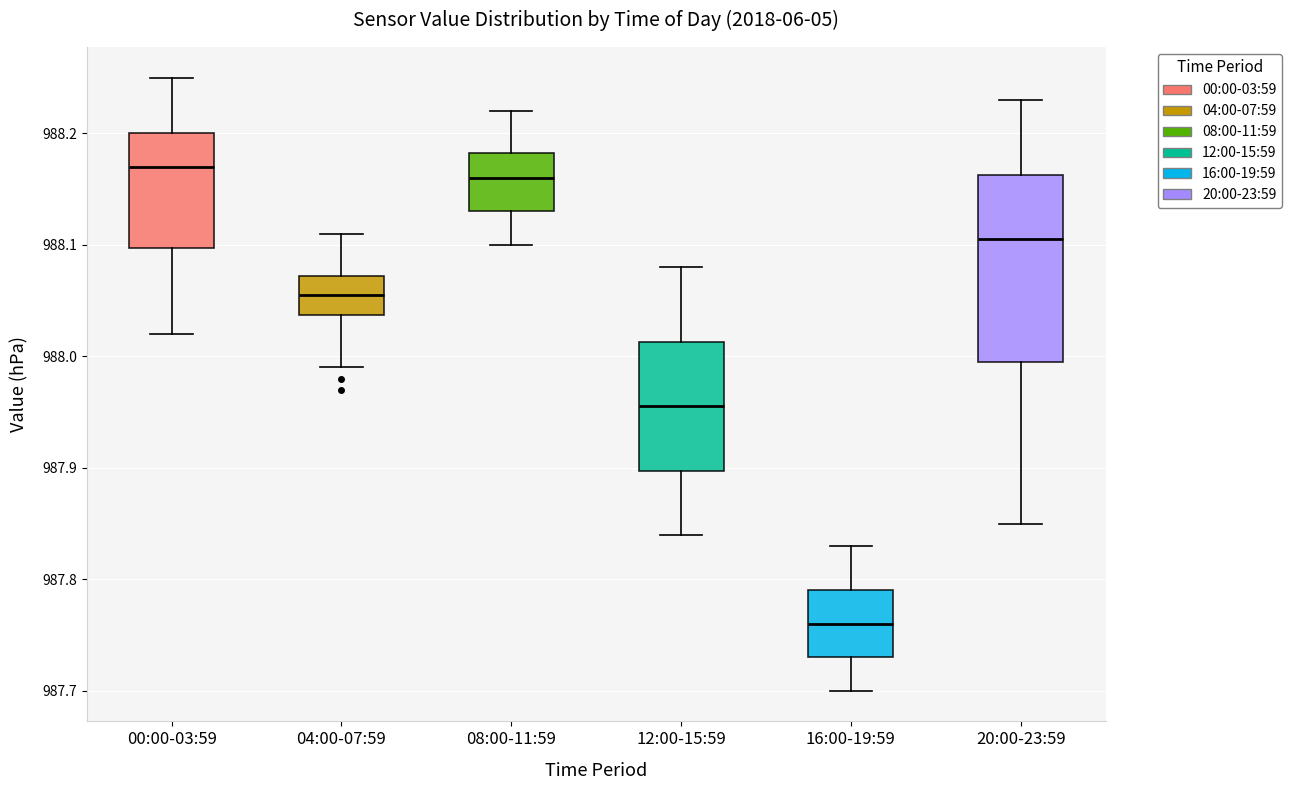

Which box is the tallest, from its lower edge to its upper edge?

20:00-23:59